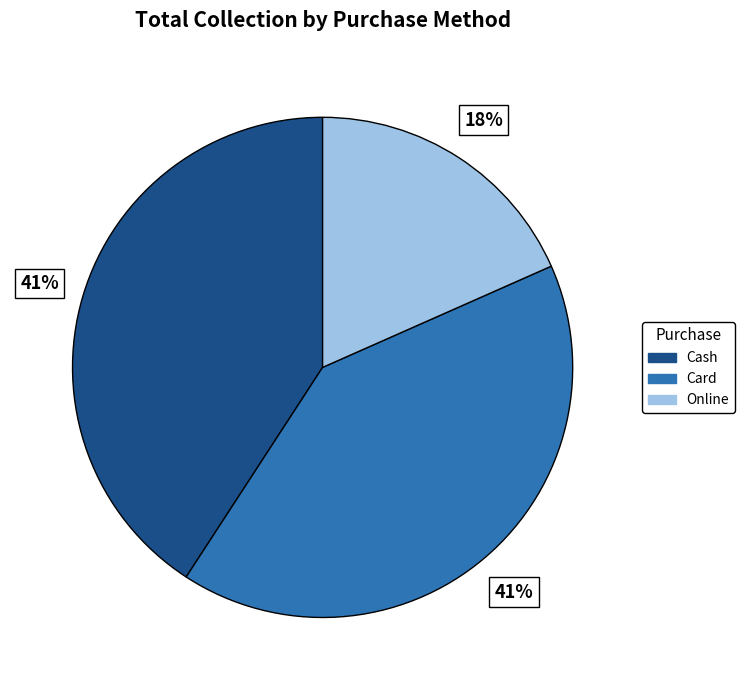

To the nearest percent, what portion does Online represent?

18%